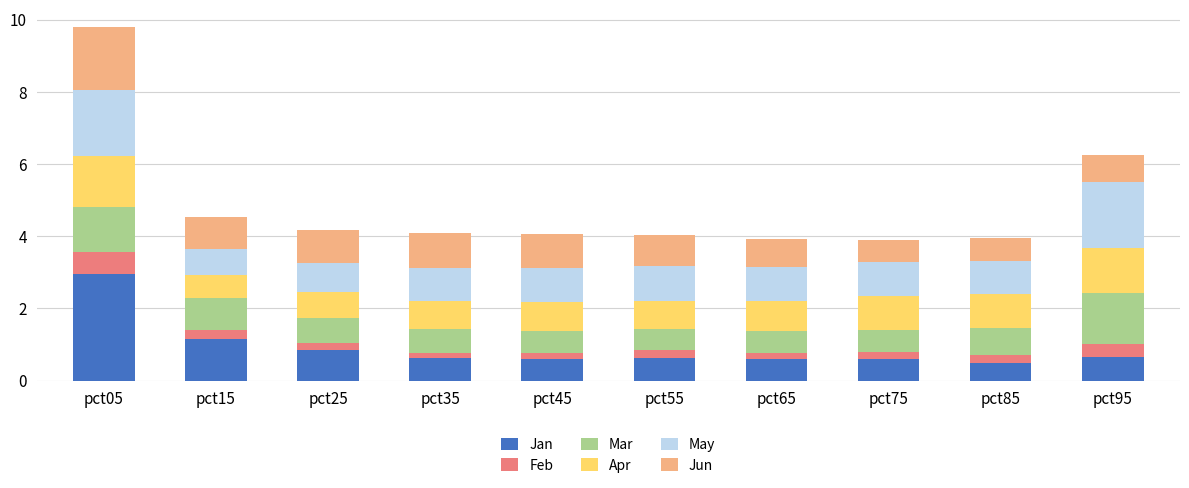

Count the number of categories in the chart.

10